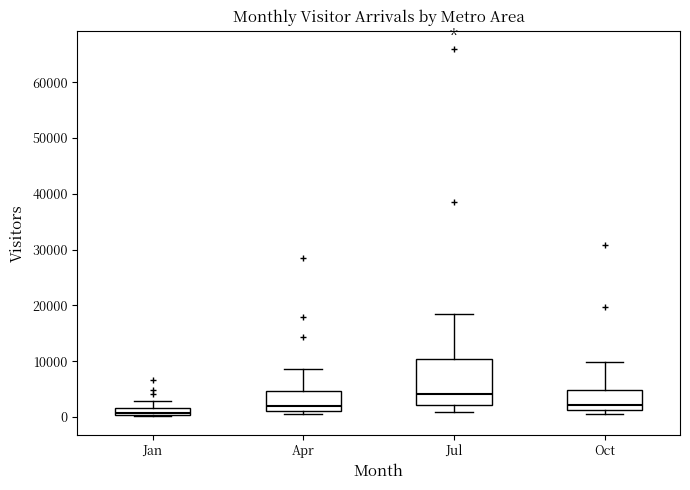

Which box's median line is the highest?

Jul